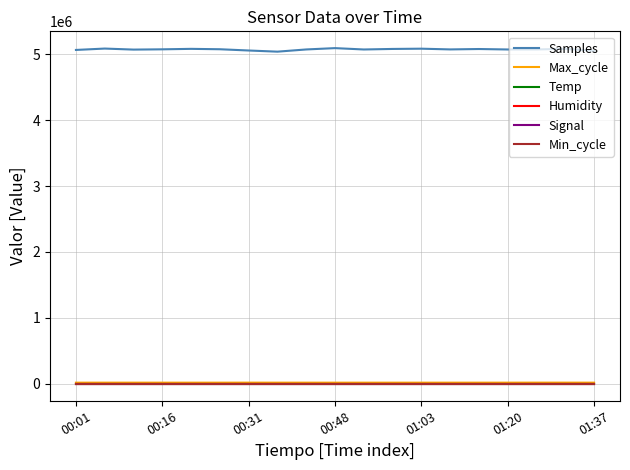

In Max_cycle, how many points are higher than both neighbors (excluding endpoints)?

7